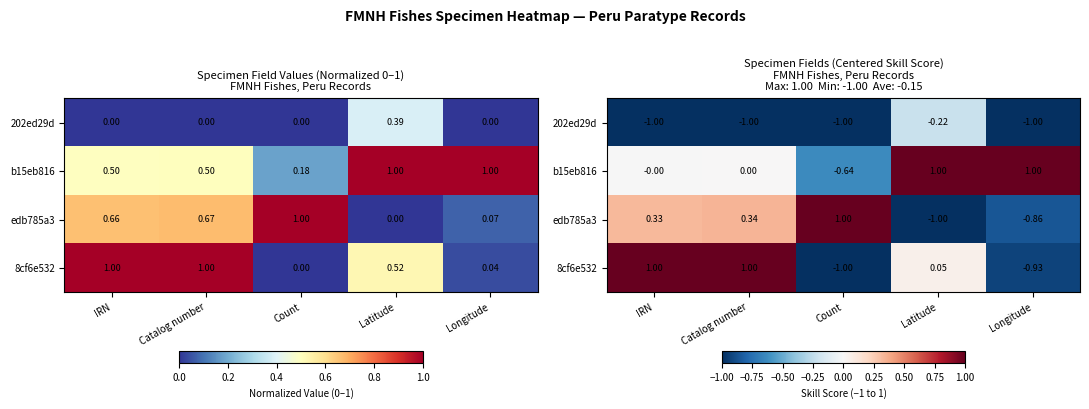

How many data points in 8cf6e532 are less than 0?

2